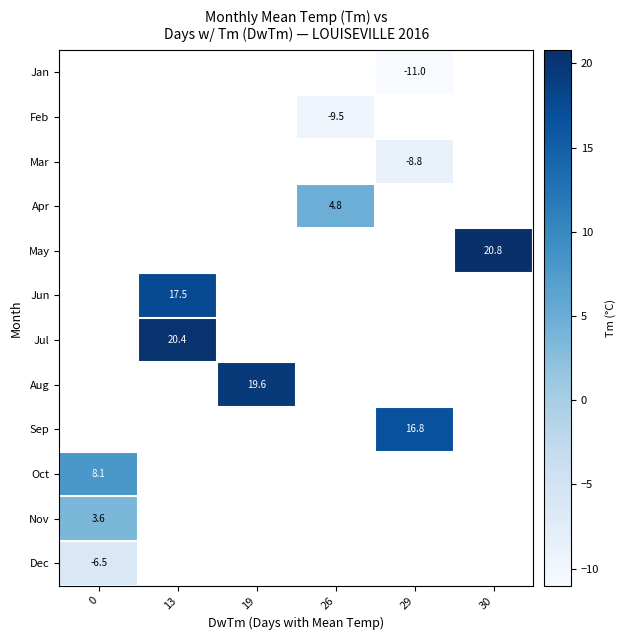

The value of Sep at 29 is 16.8. True or false?

True